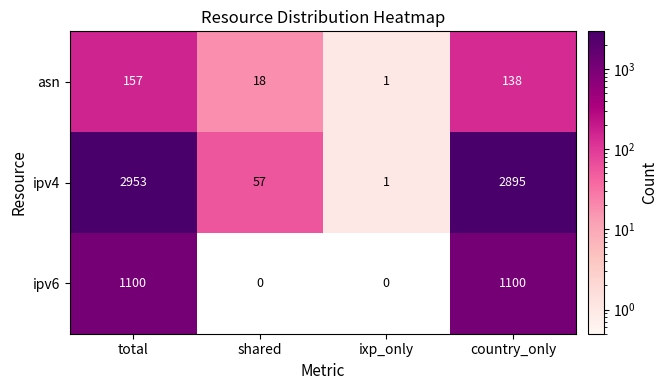

The value of ipv4 at country_only is 777. True or false?

False